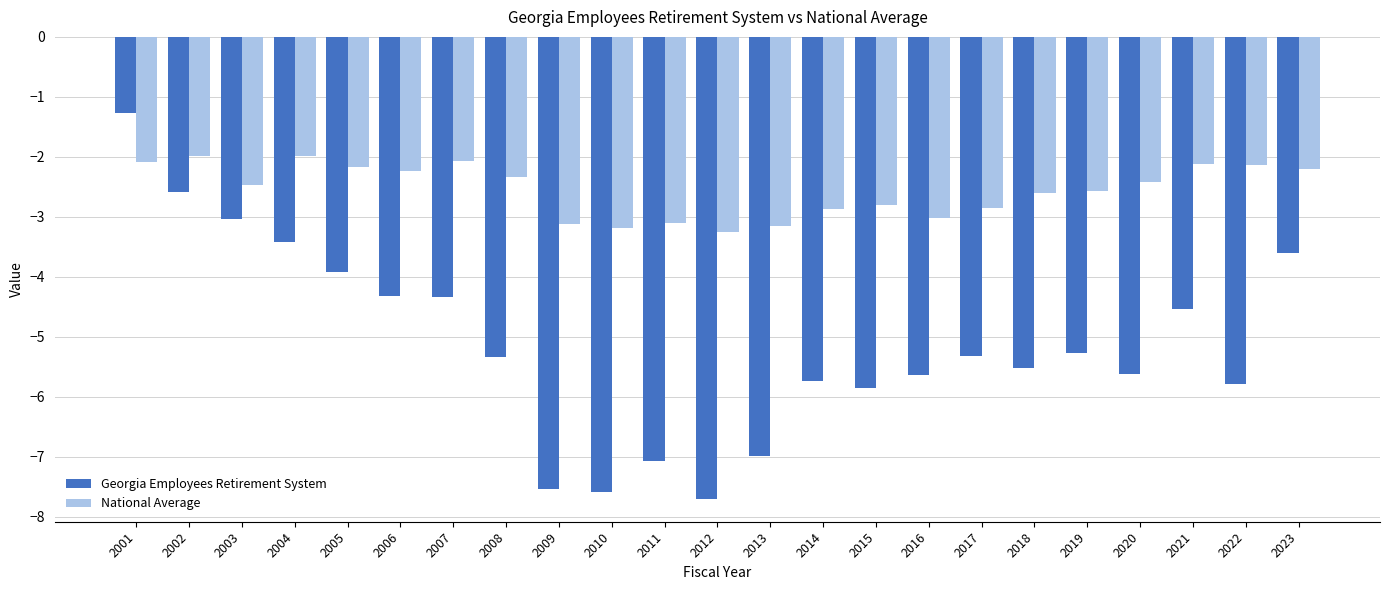

What is the total value across all series at 2020?

-8.0